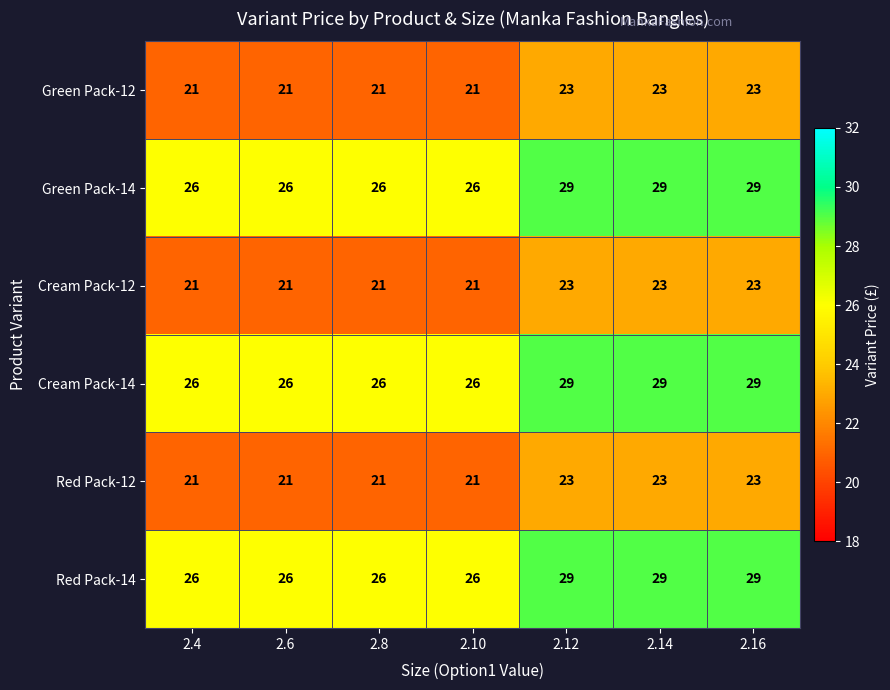

Count the Cream Pack-14 values in the range 26 to 29.

7